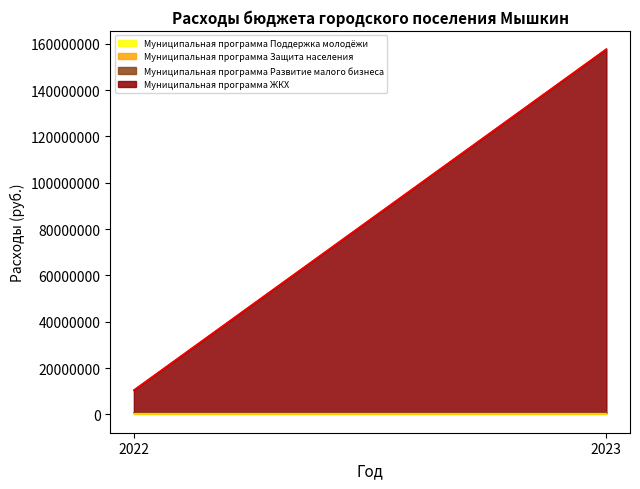

Reading left to right, what are all the values shown in this chart?

Муниципальная программа Поддержка молодёжи: 437622	435653
Муниципальная программа Защита населения: 355000	355000
Муниципальная программа Развитие малого бизнеса: 10000	10000
Муниципальная программа ЖКХ: 9671630	156860253